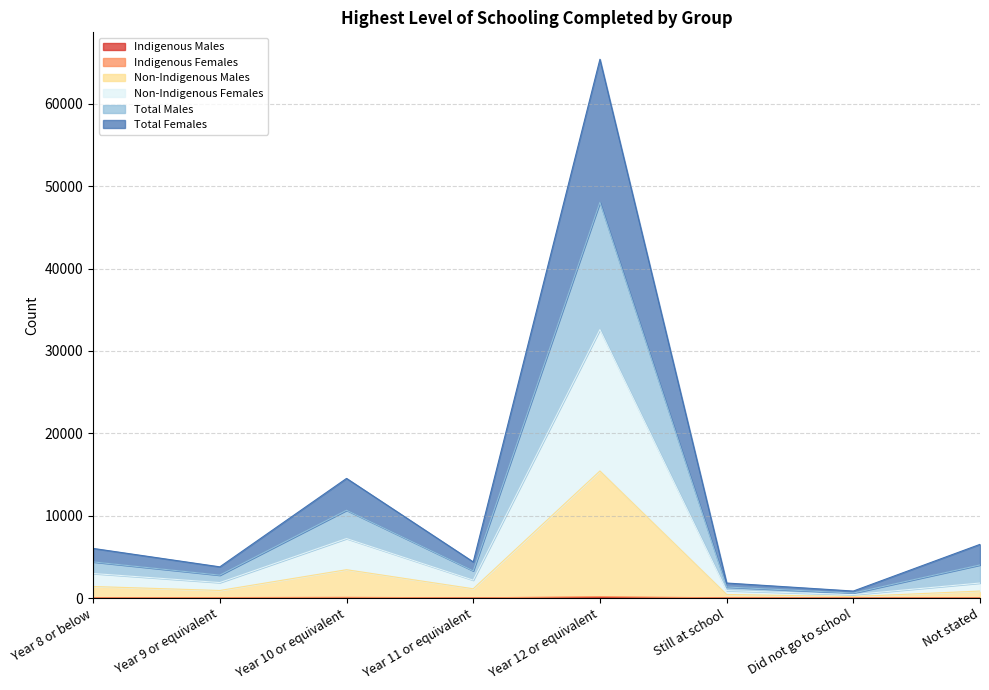

At which label does Indigenous Males reach its minimum?

Did not go to school